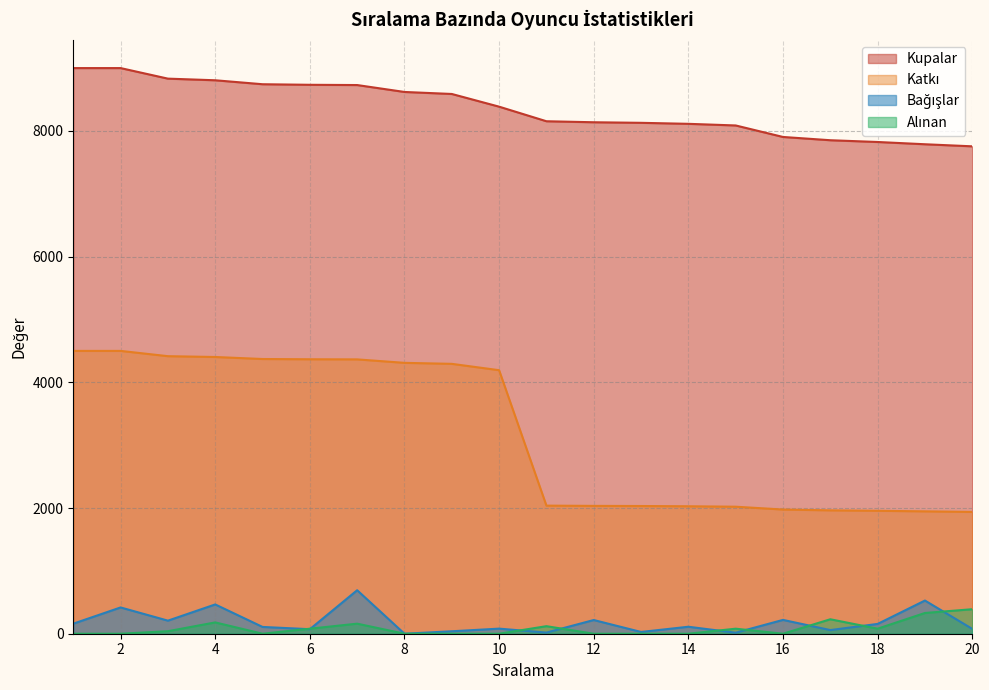

The value of Alınan at 10 is 0. True or false?

True